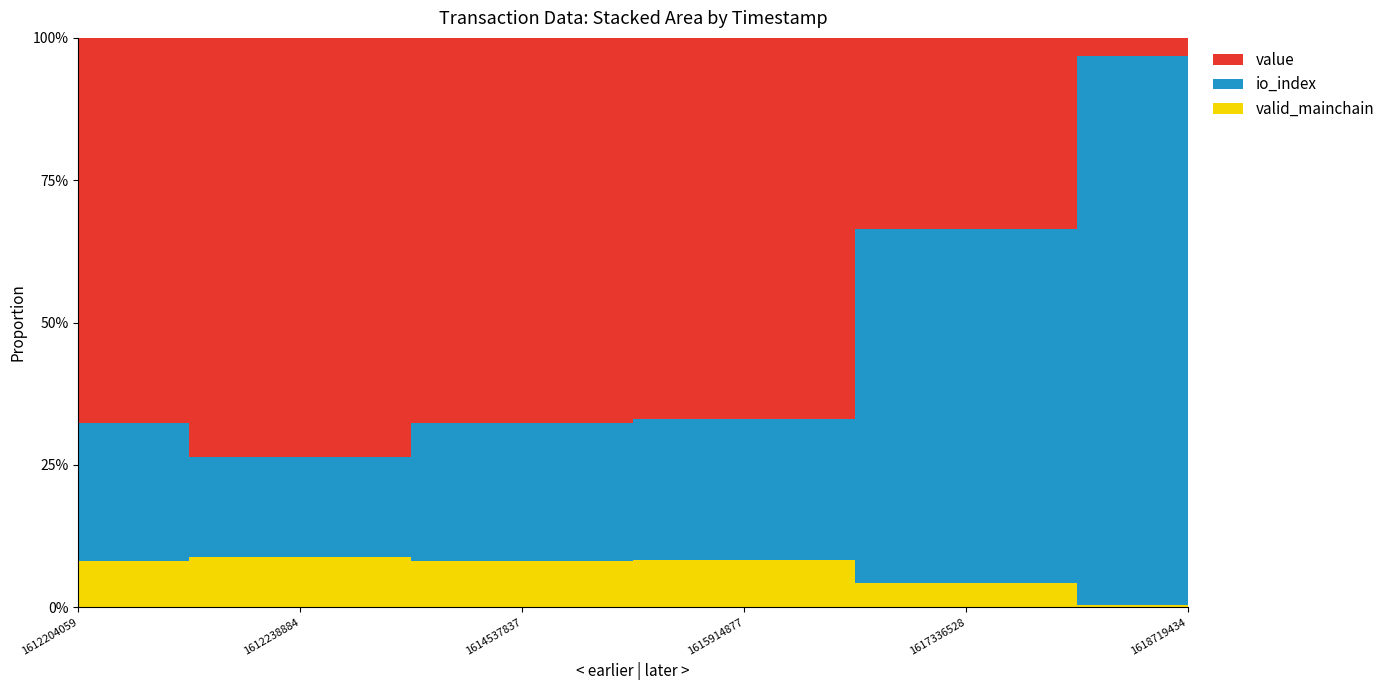

Reading right to left, transcribe all the data shown in this chart.

value: 8.4	8.1	8.1	8.4	8.4	8.4
io_index: 250.0	15.0	3.0	3.0	2.0	3.0
valid_mainchain: 1.0	1.0	1.0	1.0	1.0	1.0